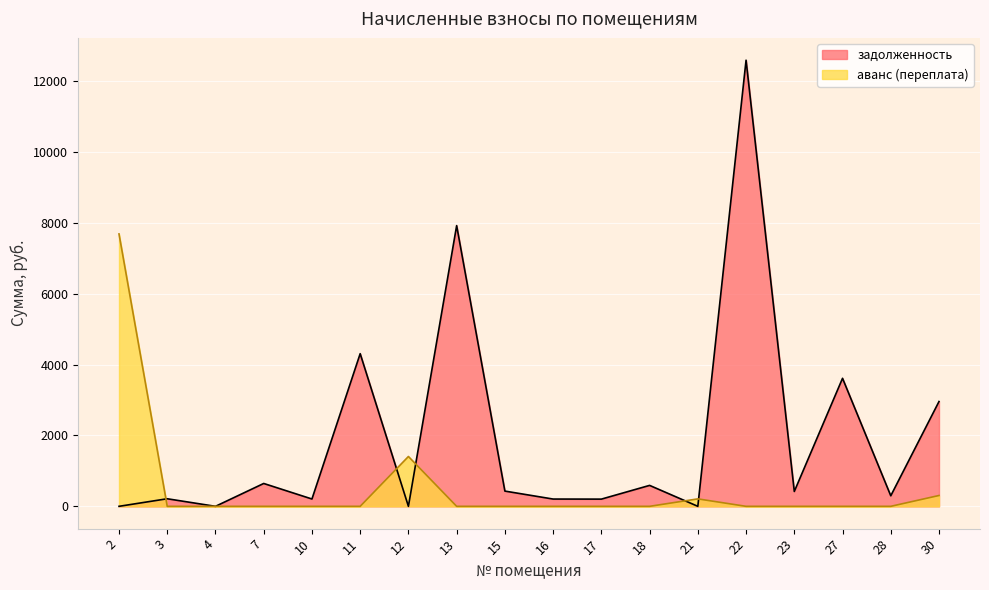

True or false: задолженность has a value of 135.8 at 3.

False